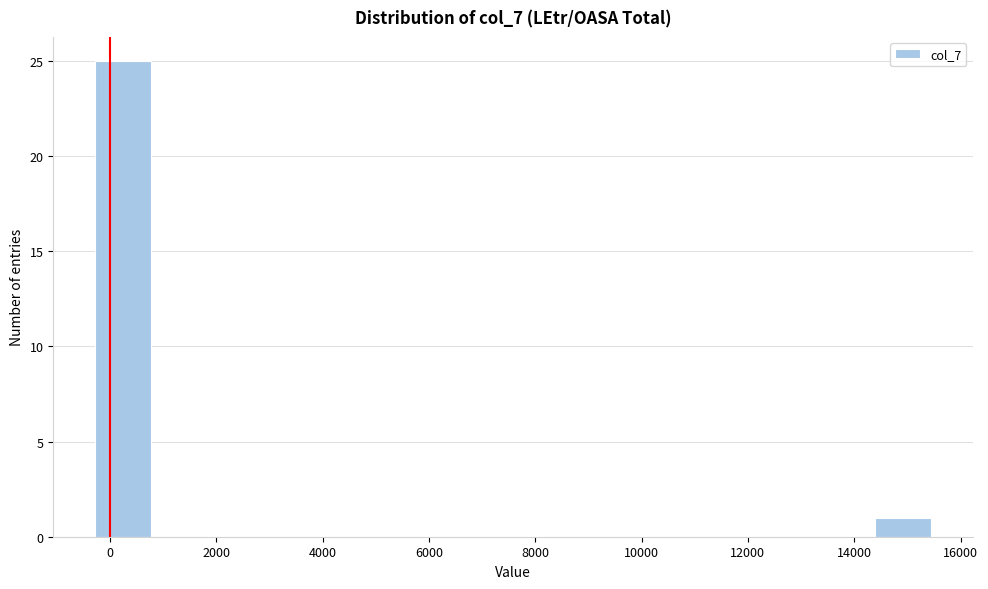

How tall is the bar that spans 14400 to 15400 on the x-axis? Neither the bar edges nor the heights are printed on the chart, so give them approximately, as read against the axes.

1